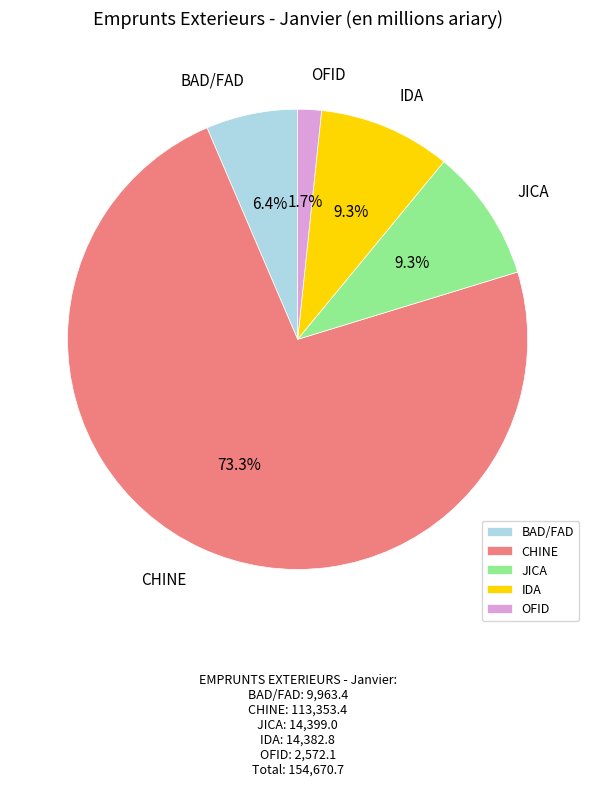

Combined, what portion of the pie is CHINE and JICA?

82.6%